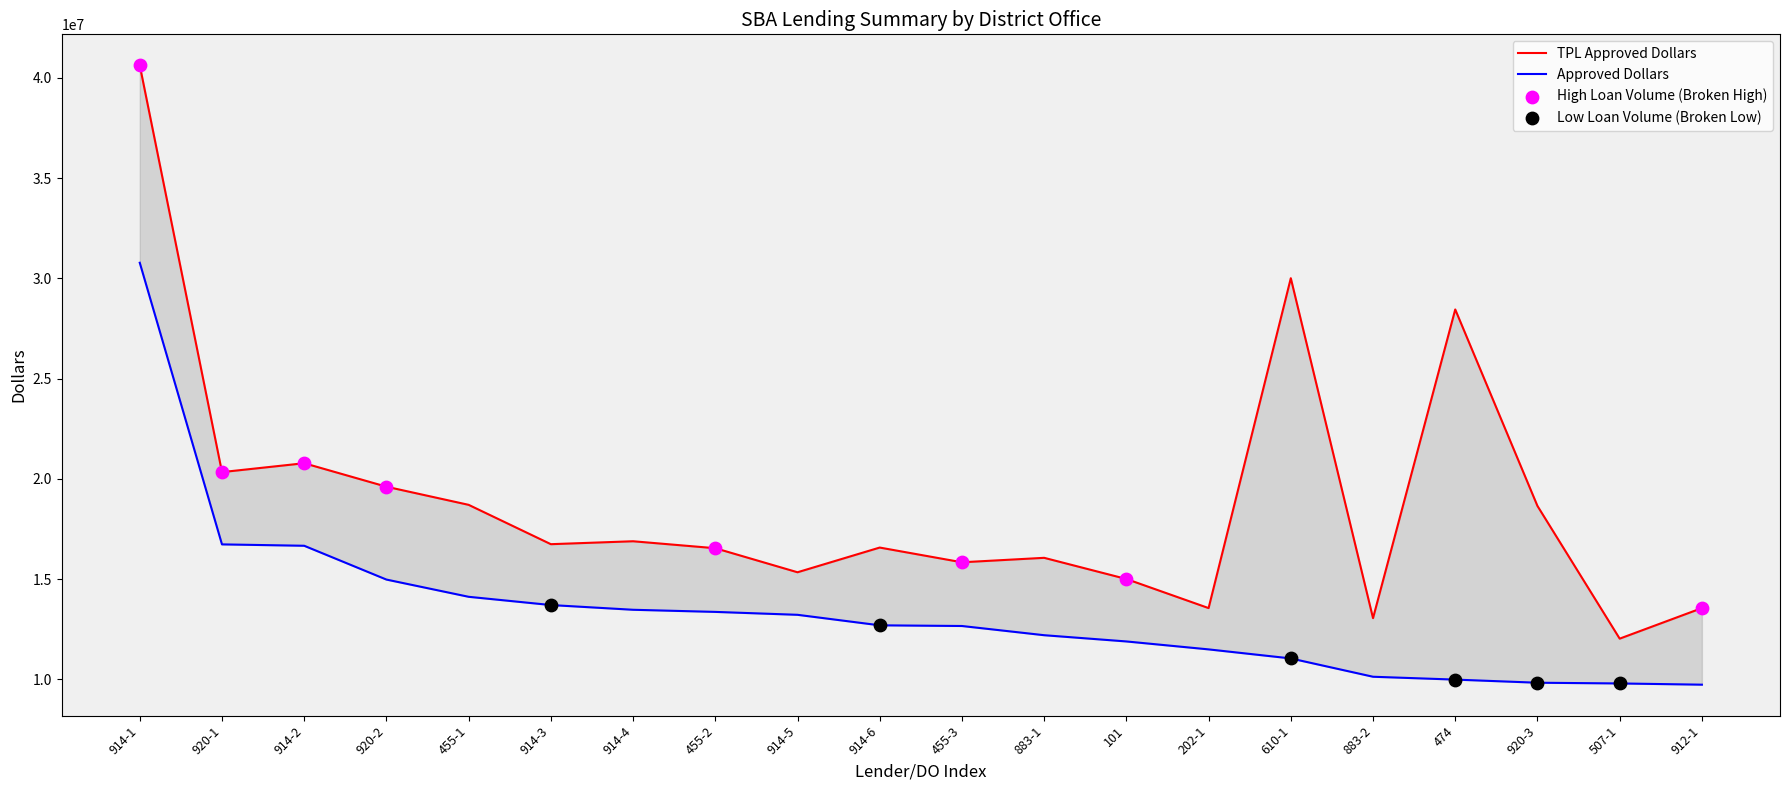

At which category is the sum across all series the highest?

914-1